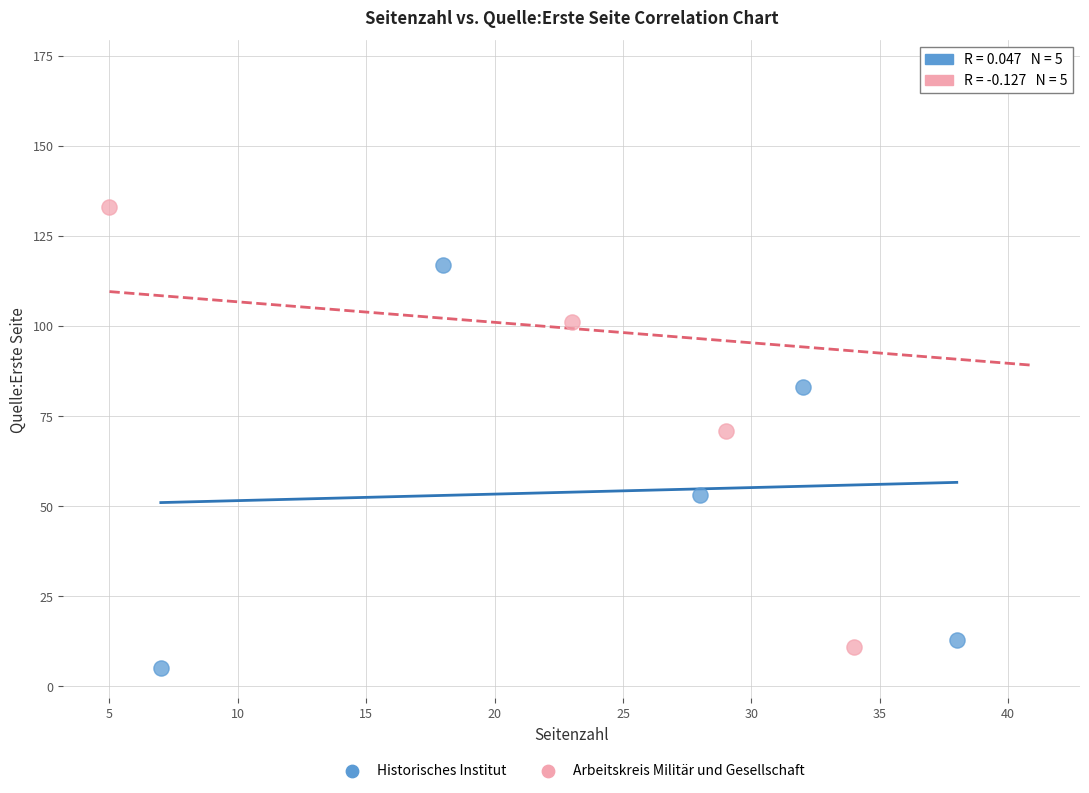

Which series reaches the minimum Y coordinate?

Historisches Institut